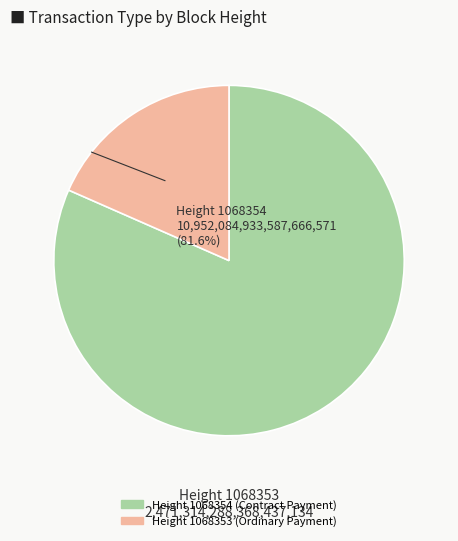

Which category has the smallest portion of the pie?

1068353